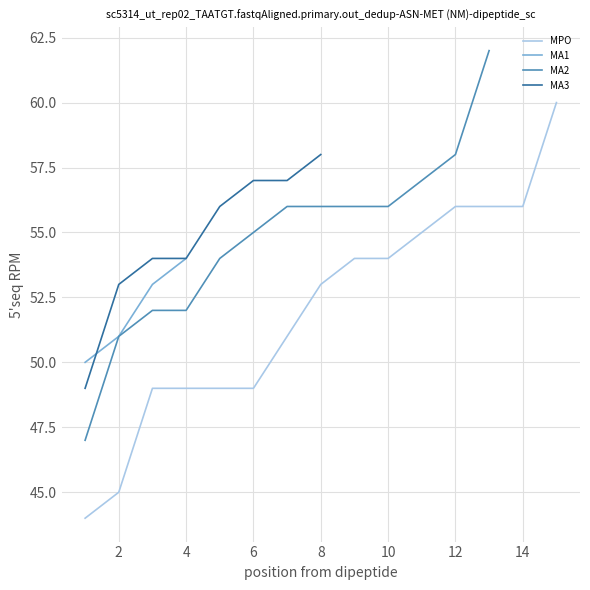

Which category has the highest value across all series?

13